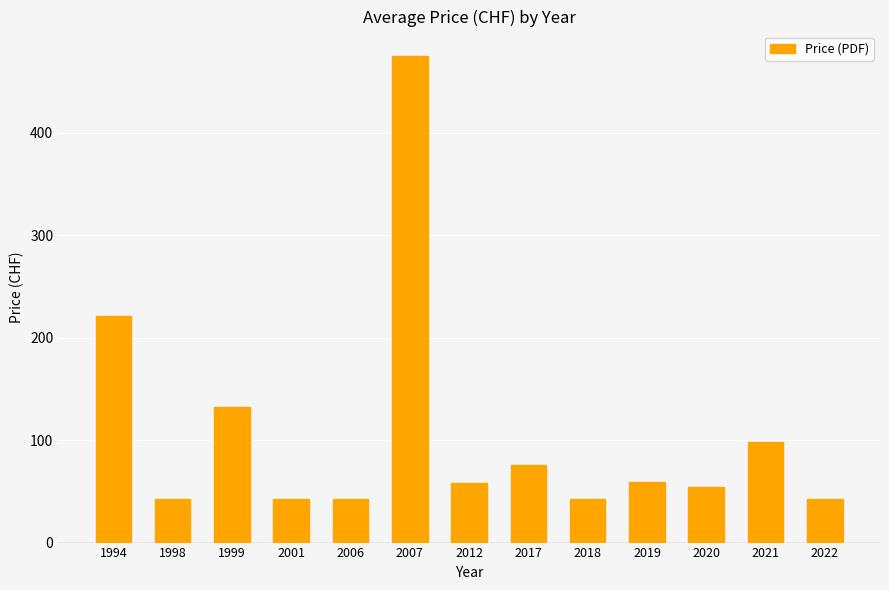

What is the greatest value displayed?

475.0